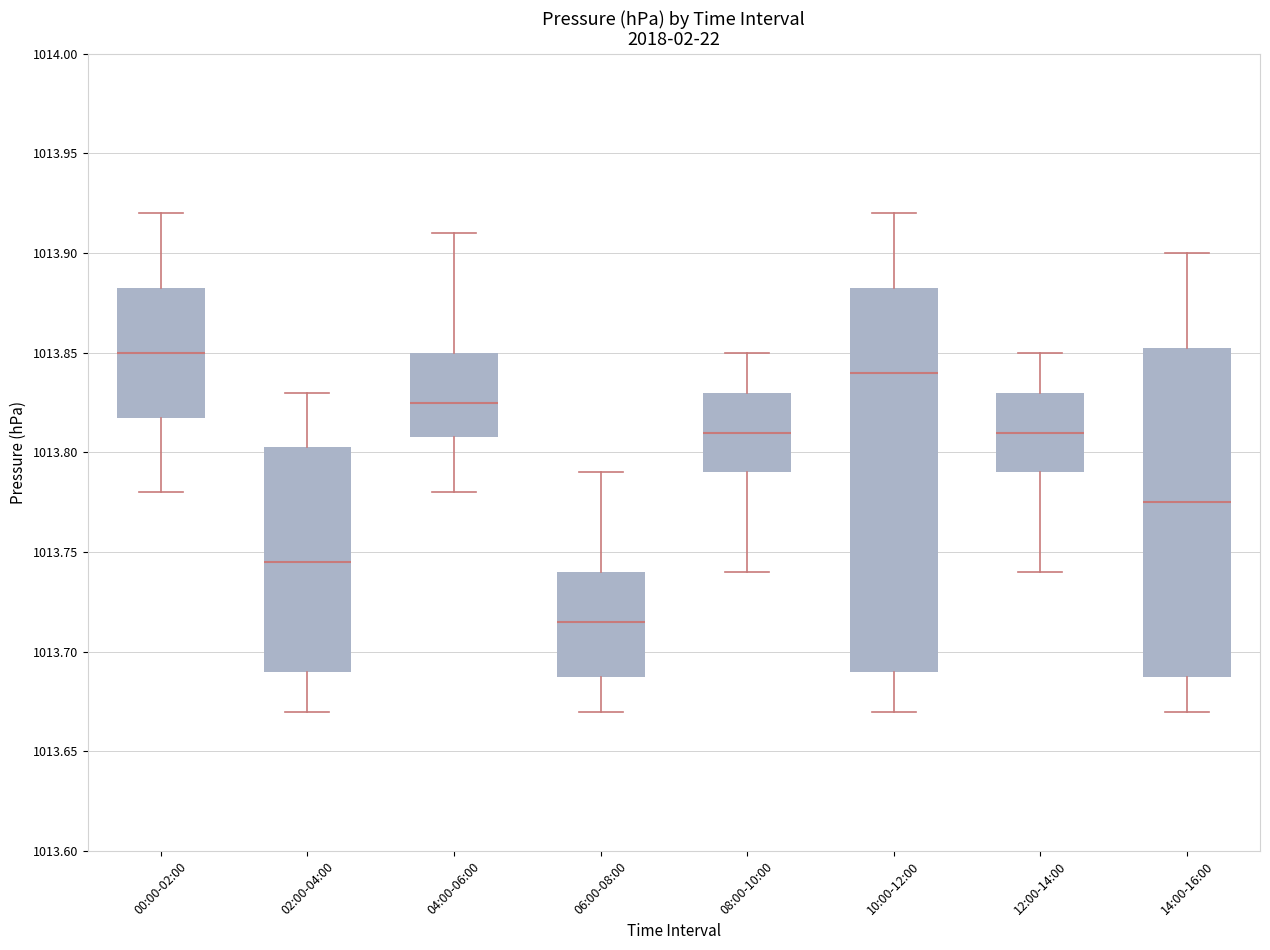

Which box has the highest median line?

00:00-02:00